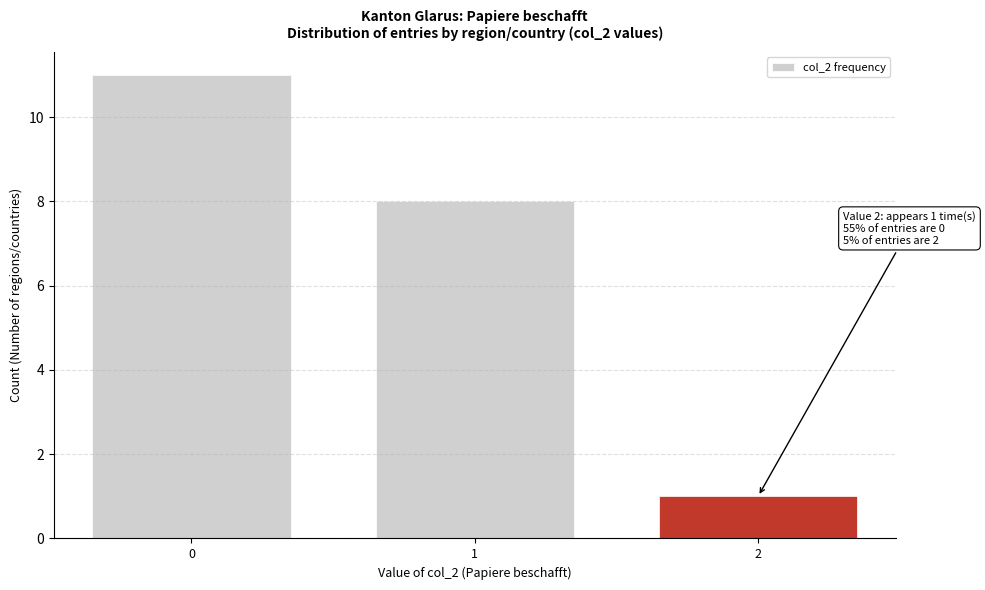

Reading left to right, what are all the values shown in this chart?

0=11	1=8	2=1